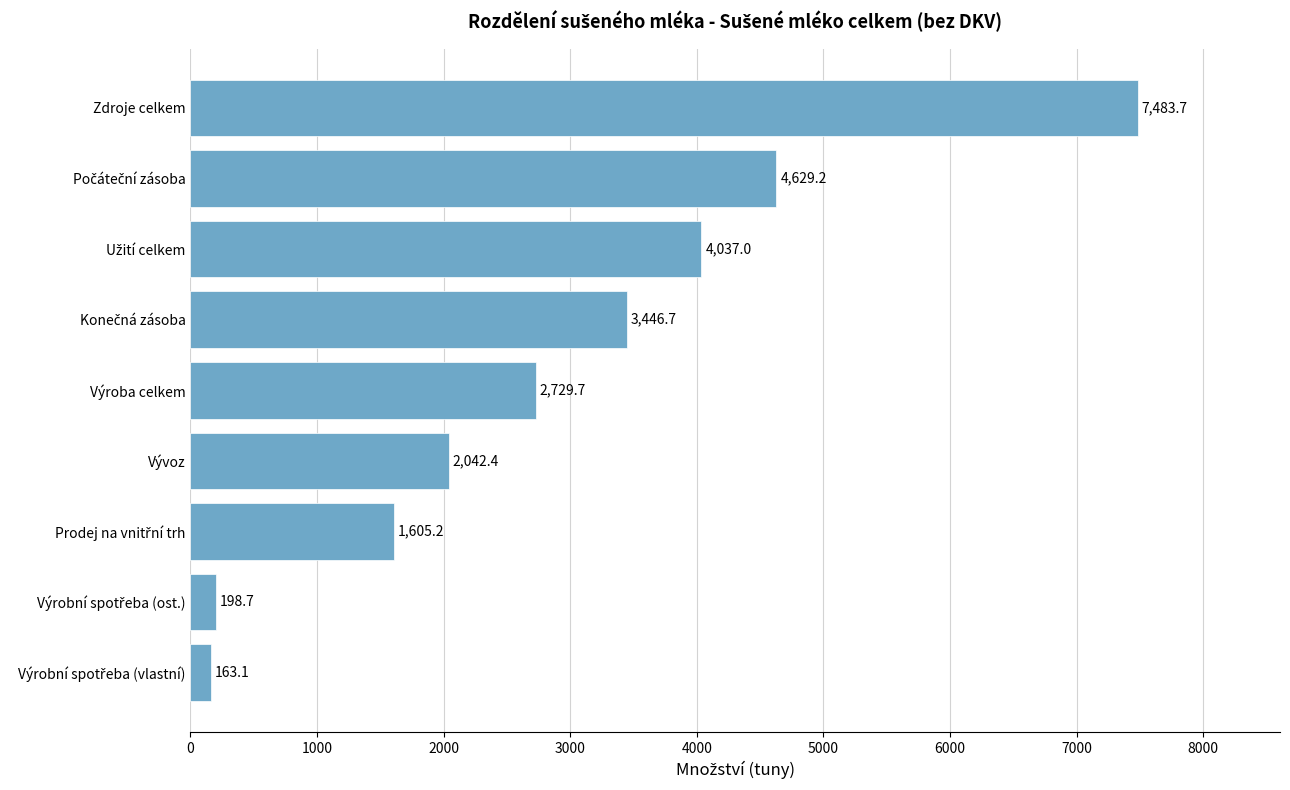

How many data points are less than 2729?

4